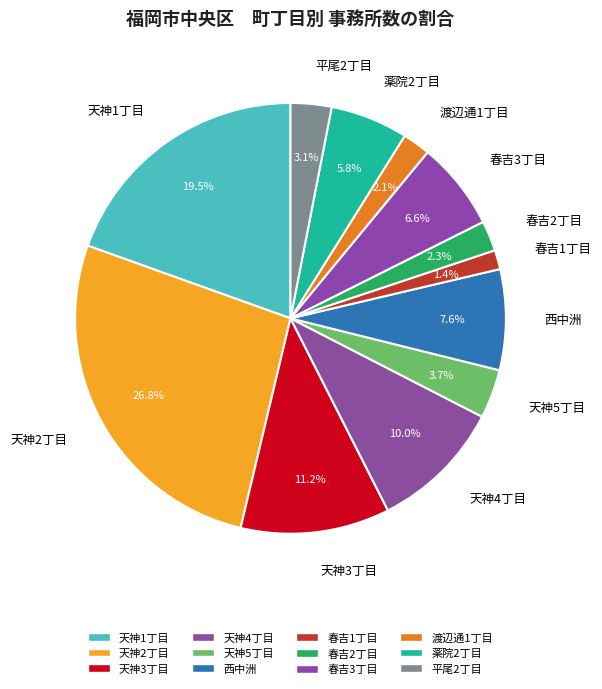

What percentage is NOT represented by 渡辺通1丁目?

97.9%